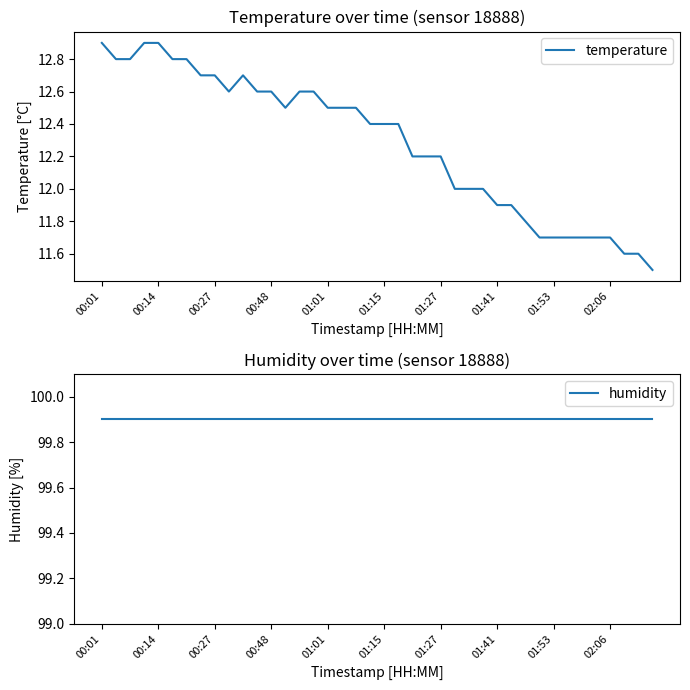

Is it true that temperature equals 11.6 at 37?

True